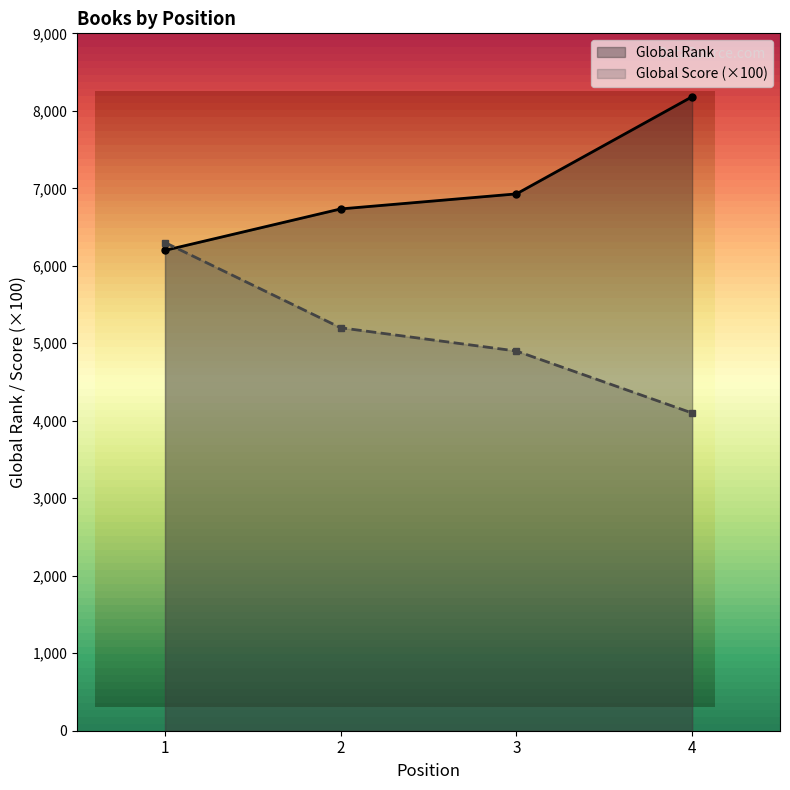

Is the value of Global Score (×100) at 2 greater than the value of Global Rank at 3?

No